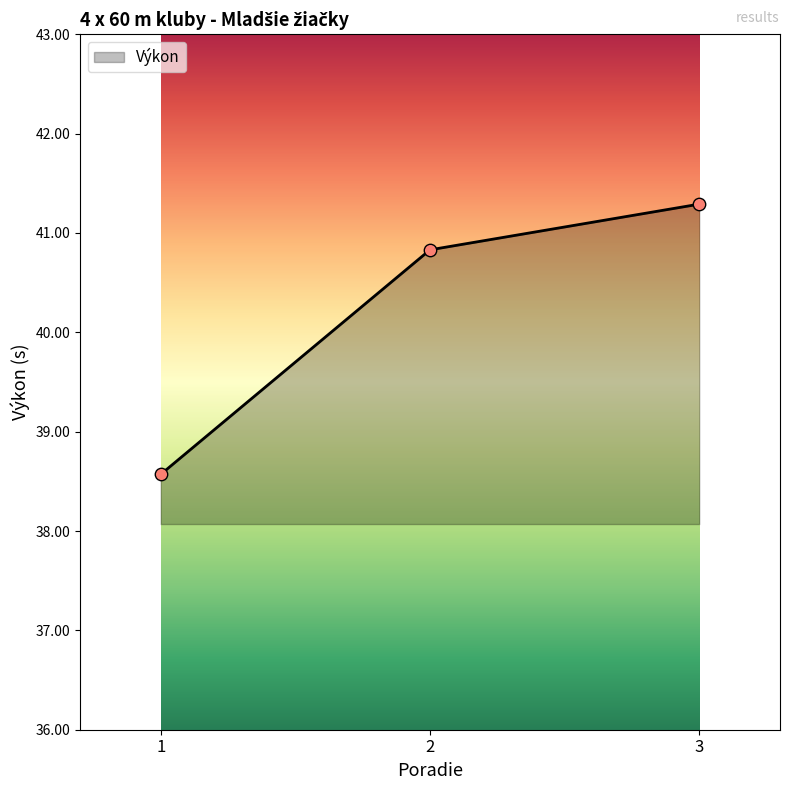

What is the change in value from 2 to 3?

+0.5